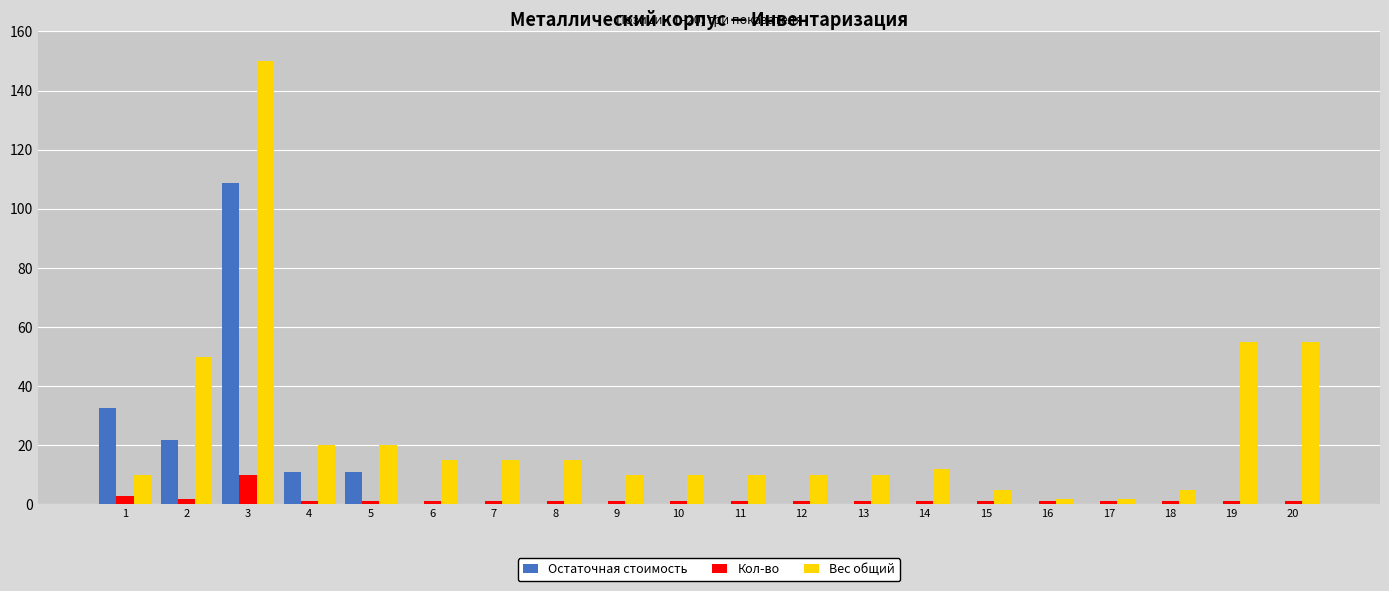

Reading left to right, what are all the values shown in this chart?

Остаточная стоимость: 1=32.7	2=21.8	3=108.8	4=10.9	5=10.9	6=0.0	7=0.0	8=0.0	9=0.0	10=0.0	11=0.0	12=0.0	13=0.0	14=0.0	15=0.0	16=0.0	17=0.0	18=0.0	19=0.0	20=0.0
Кол-во: 1=3.0	2=2.0	3=10.0	4=1.0	5=1.0	6=1.0	7=1.0	8=1.0	9=1.0	10=1.0	11=1.0	12=1.0	13=1.0	14=1.0	15=1.0	16=1.0	17=1.0	18=1.0	19=1.0	20=1.0
Вес общий: 1=10.0	2=50.0	3=150.0	4=20.0	5=20.0	6=15.0	7=15.0	8=15.0	9=10.0	10=10.0	11=10.0	12=10.0	13=10.0	14=12.0	15=5.0	16=2.0	17=2.0	18=5.0	19=55.0	20=55.0